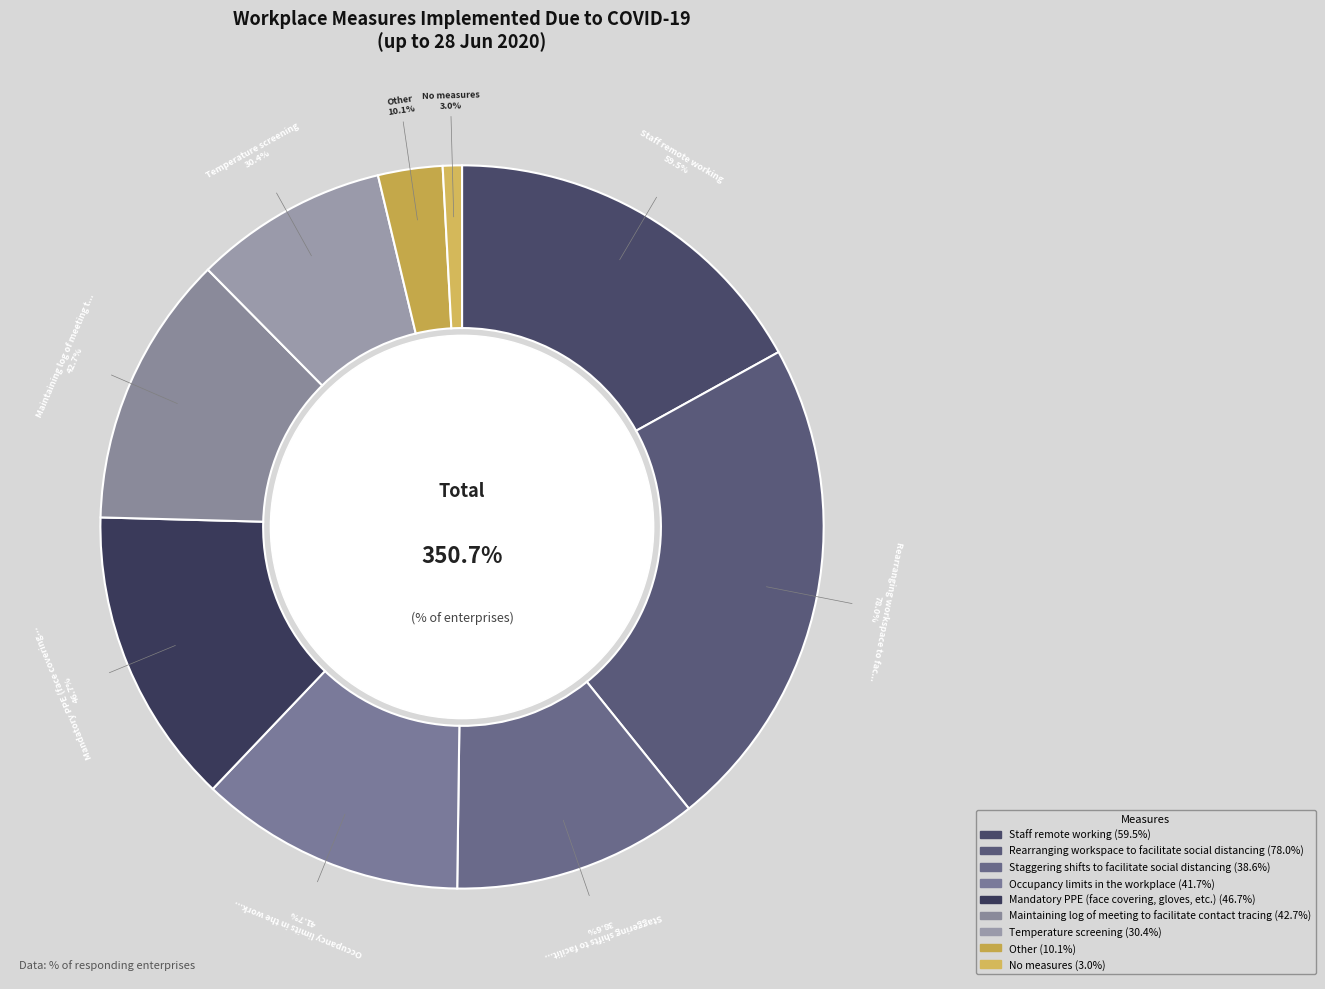

What is the largest slice in the pie chart?

Rearranging workspace
to facilitate social distancing